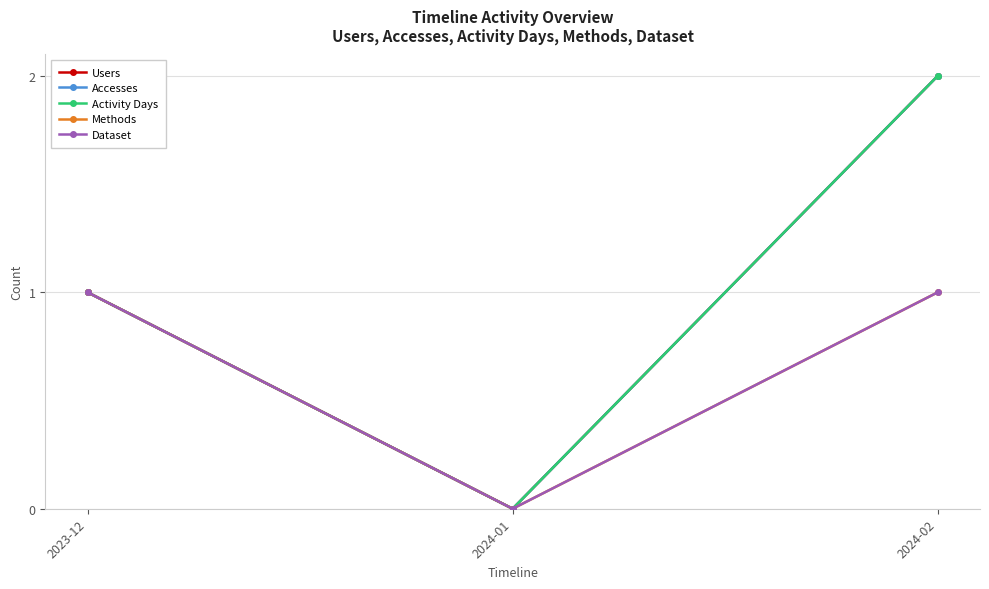

At which category is the sum across all series the highest?

2024-02